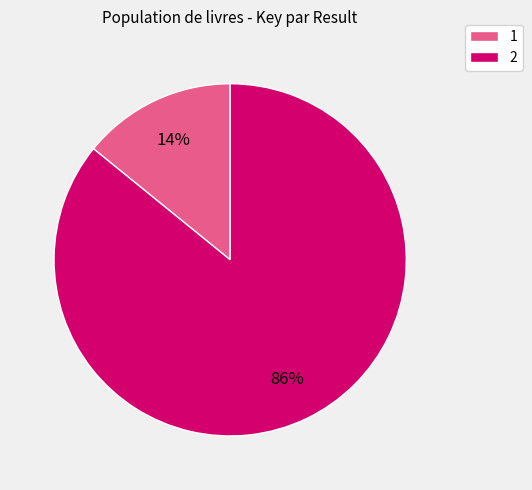

Which category has the smallest portion of the pie?

1